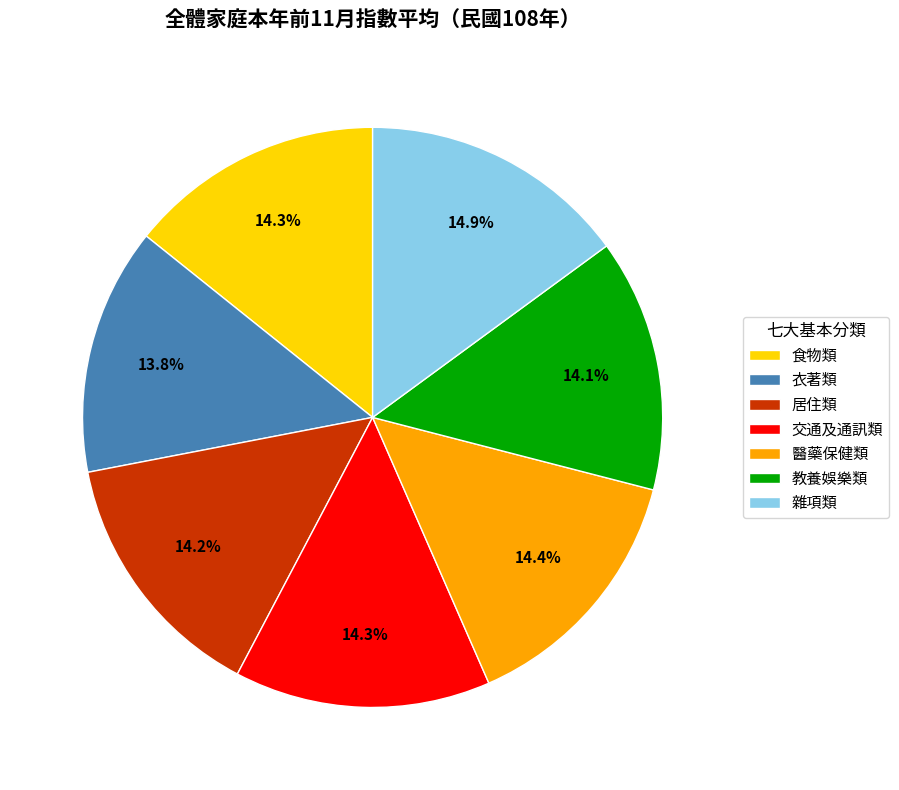

Is there a majority slice in this chart?

No